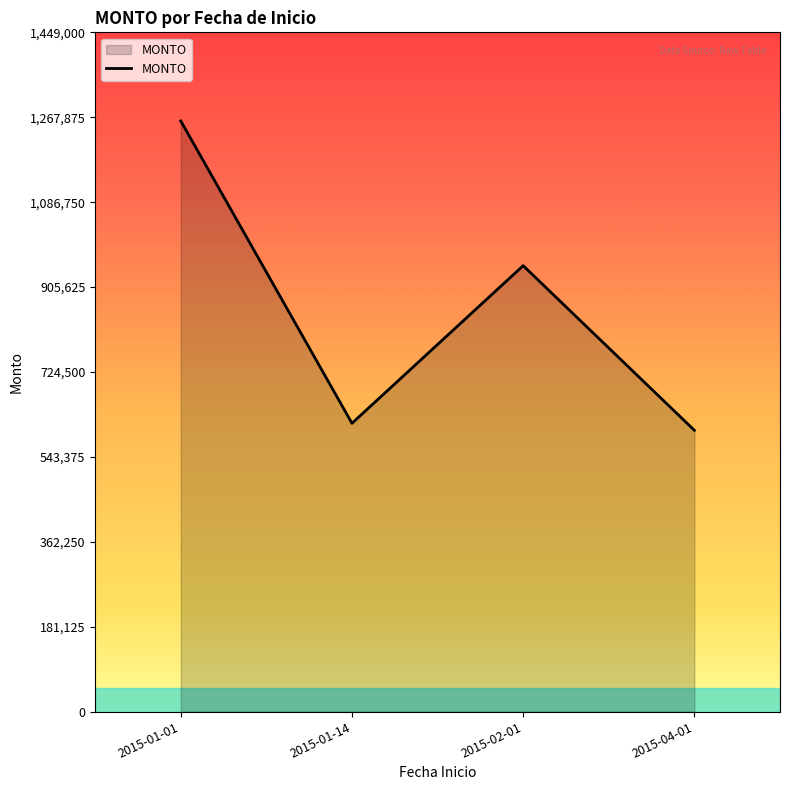

At which category does the data reach its first local peak?

2015-02-01